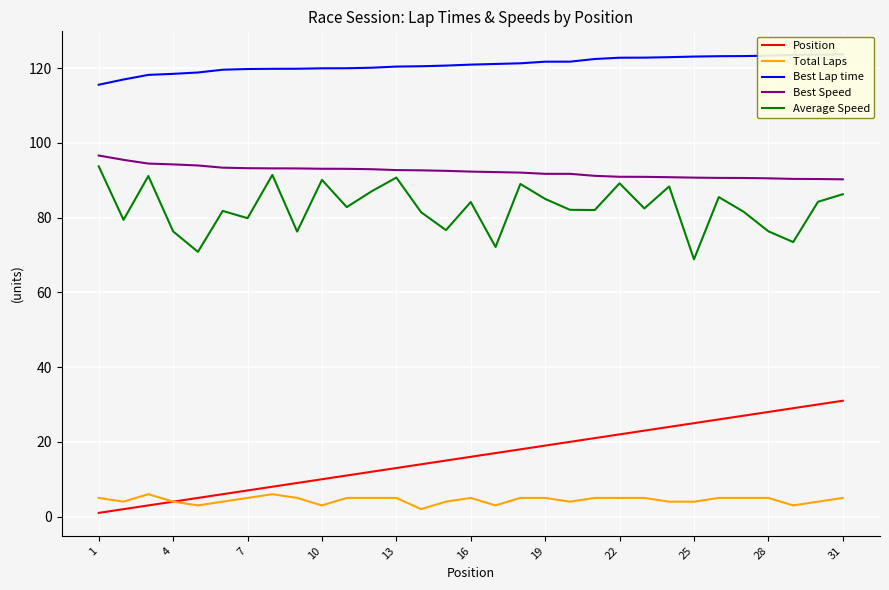

True or false: Position and Average Speed cross at least once.

False